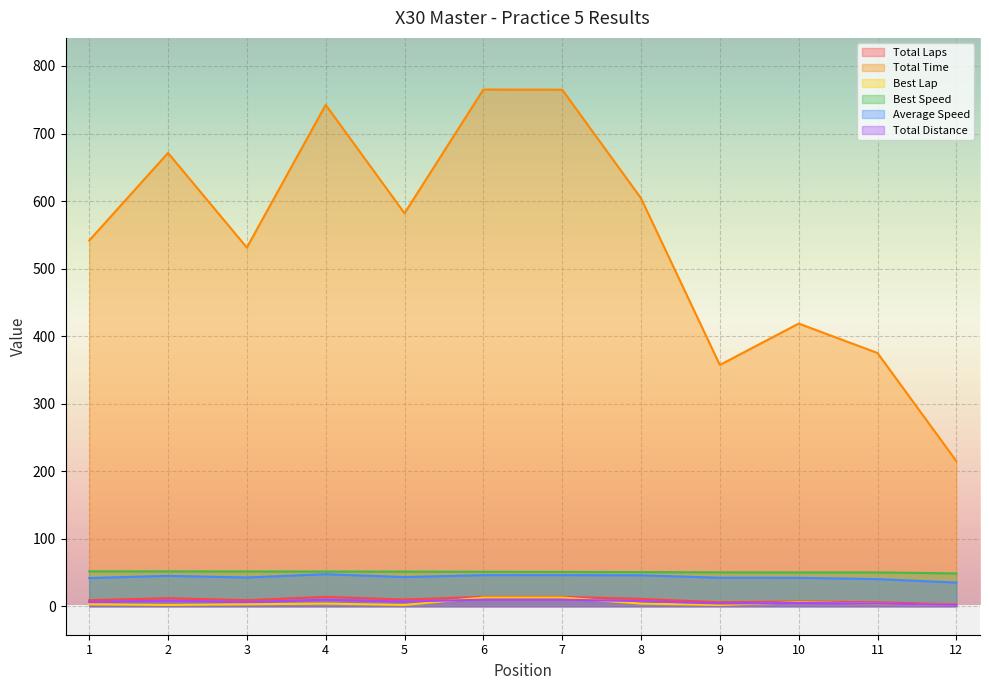

Between 1 and 2, which series saw the biggest shift?

Total Time